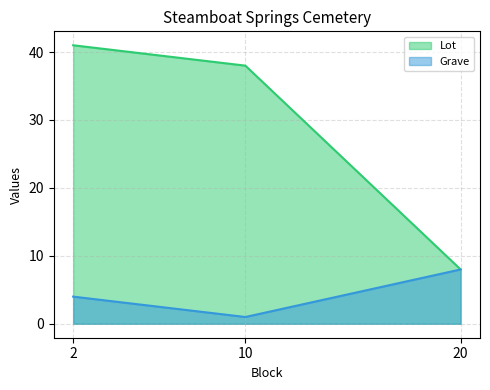

How many values in the Lot series exceed 38?

1